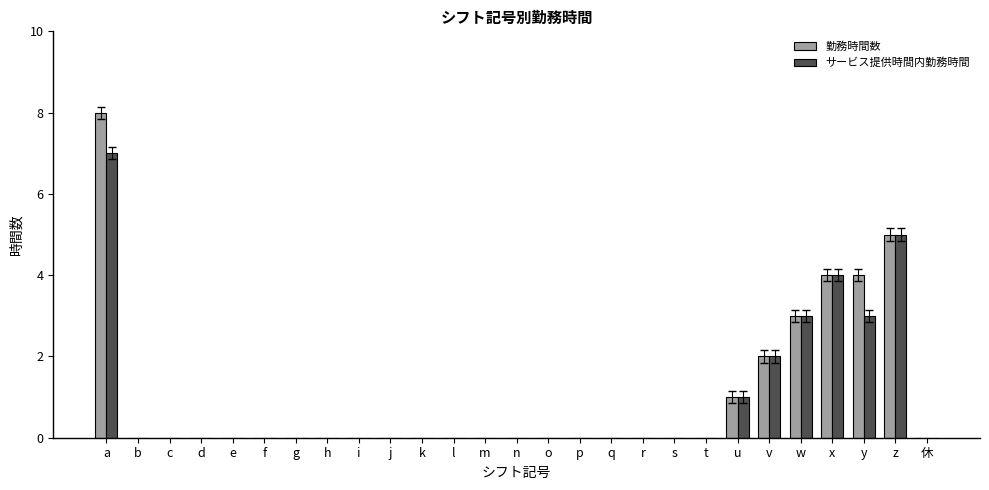

Which series has the largest range (max minus min)?

勤務時間数